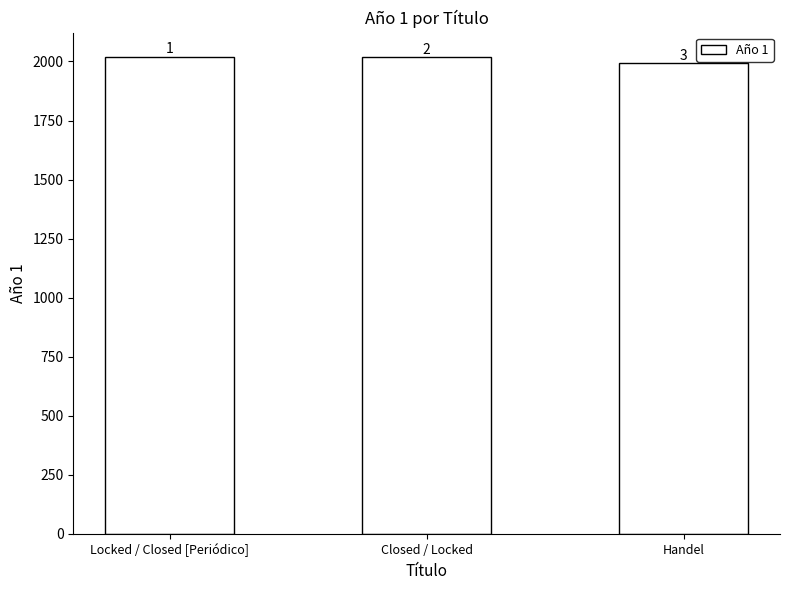

What is the ratio of the value at Locked / Closed [Periódico] to the value at Handel?

1.0